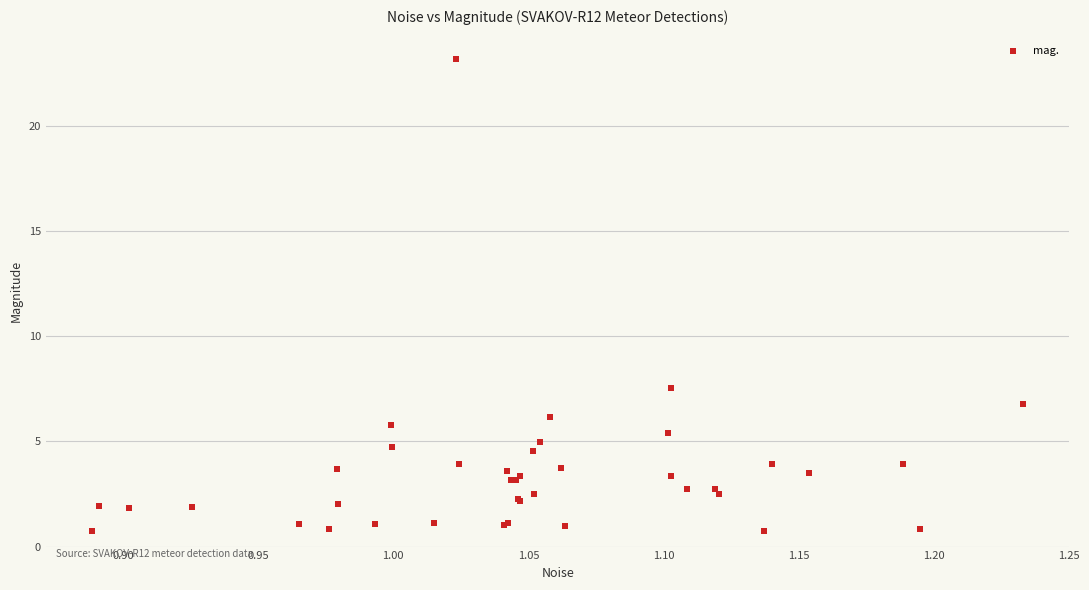

What Y value in the scatter plot is closest to 11?

7.5